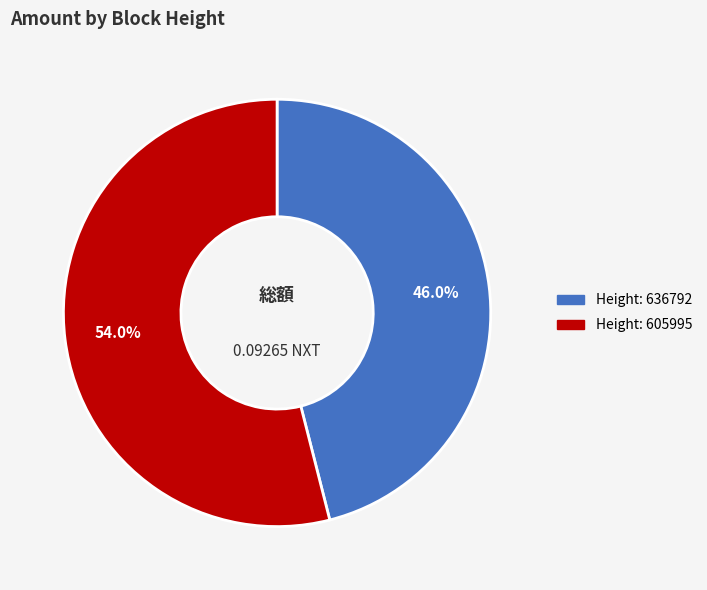

How many slices are in this pie chart?

2